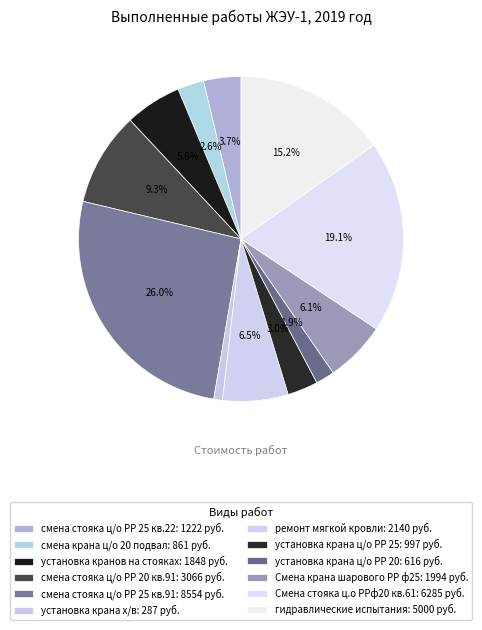

To the nearest percent, what percentage of the pie is ремонт мягкой кровли?

7%